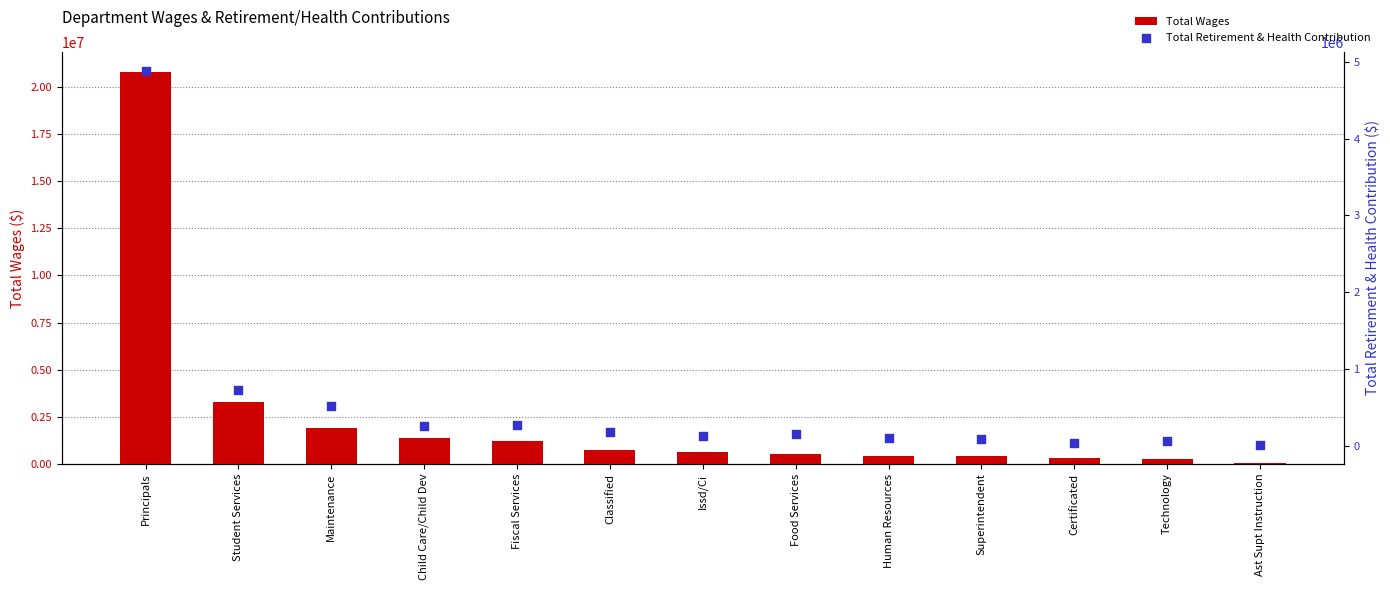

Which series contains the highest Y value?

Total Wages